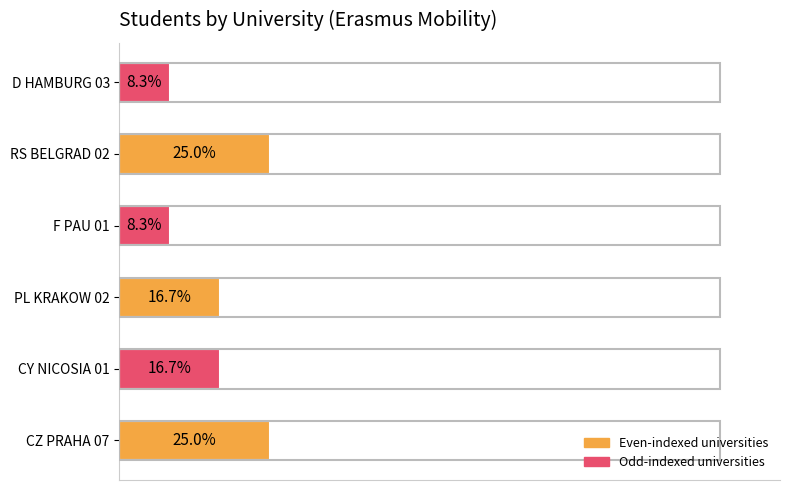

Does the chart contain any negative values?

No